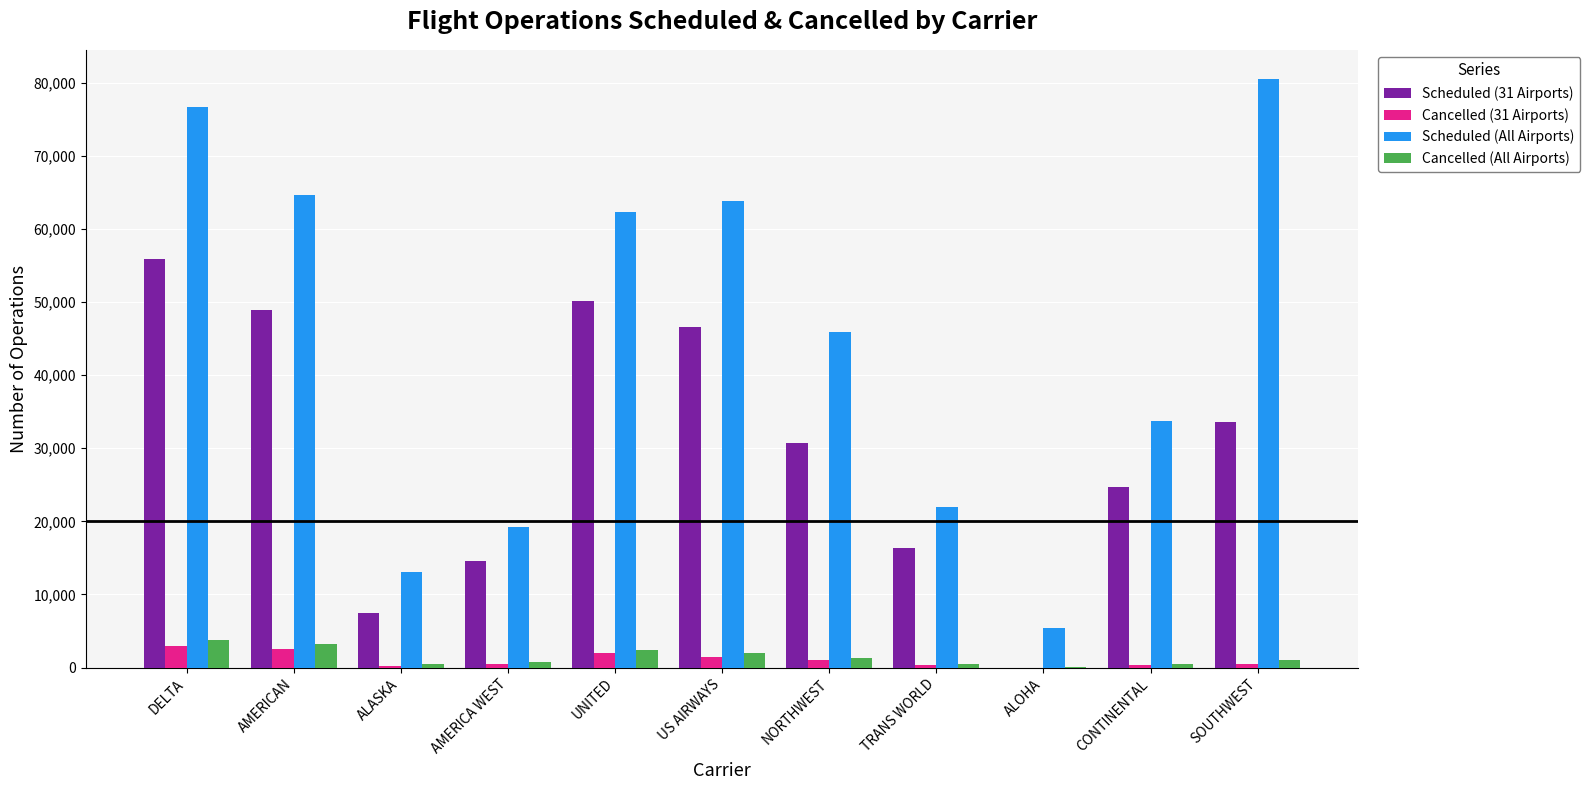

Which label corresponds to the largest value in the chart?

SOUTHWEST